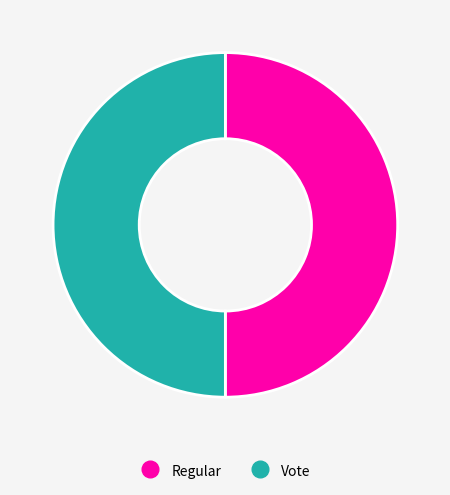

The Vote slice represents 50% of the pie. True or false?

True